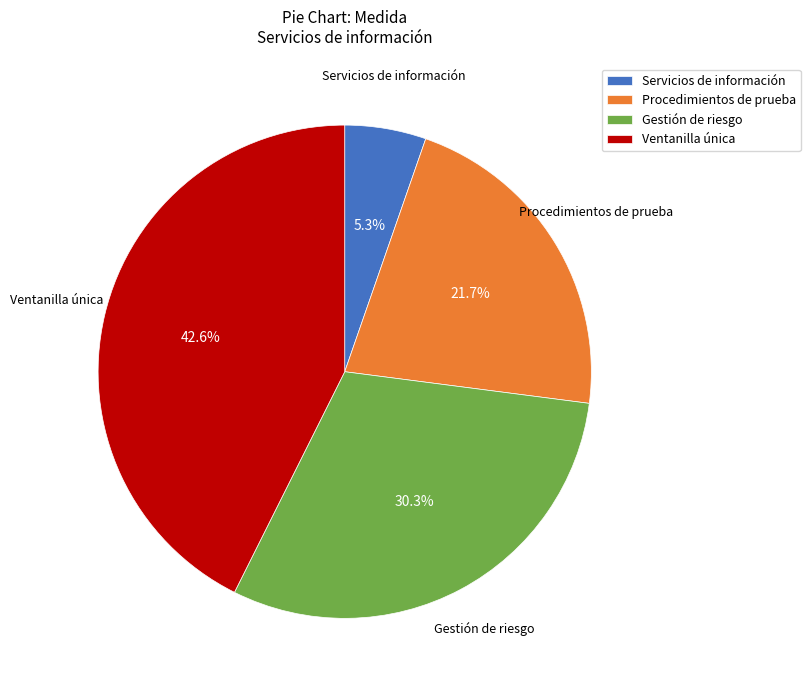

Which slice is the smallest?

Servicios de información